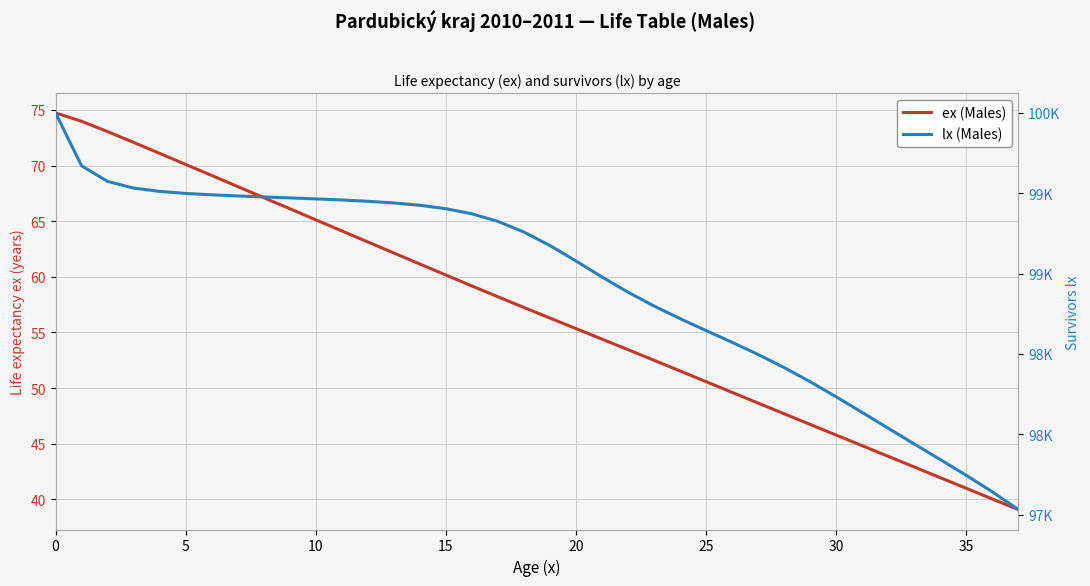

Which series has the largest range (max minus min)?

lx (Males)